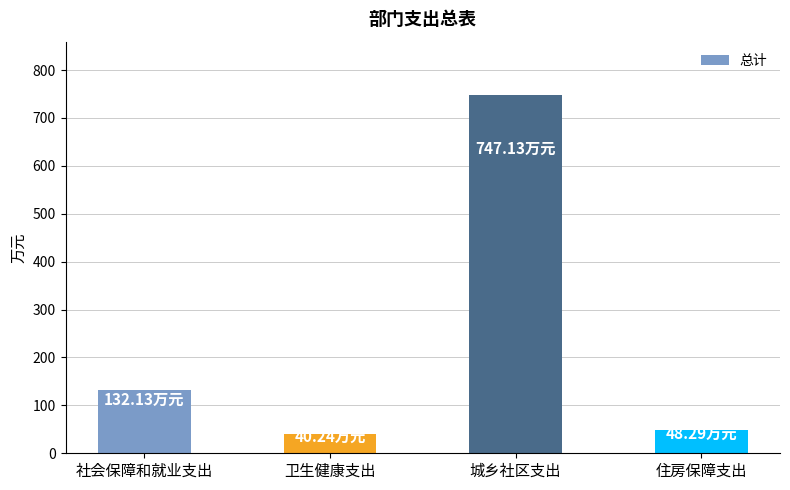

Between 城乡社区支出 and 社会保障和就业支出, which is larger?

城乡社区支出